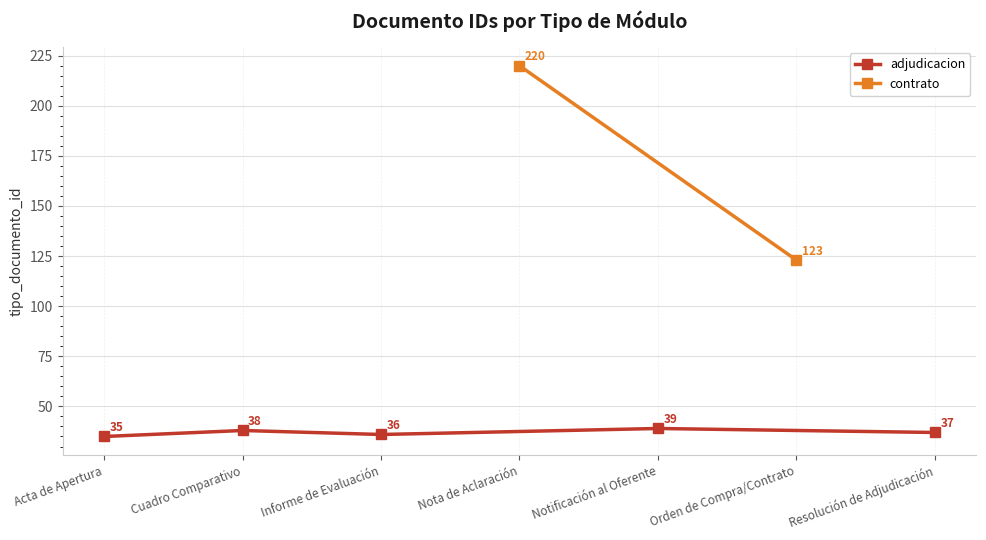

What is the approximate value of adjudicacion at Cuadro Comparativo?

38